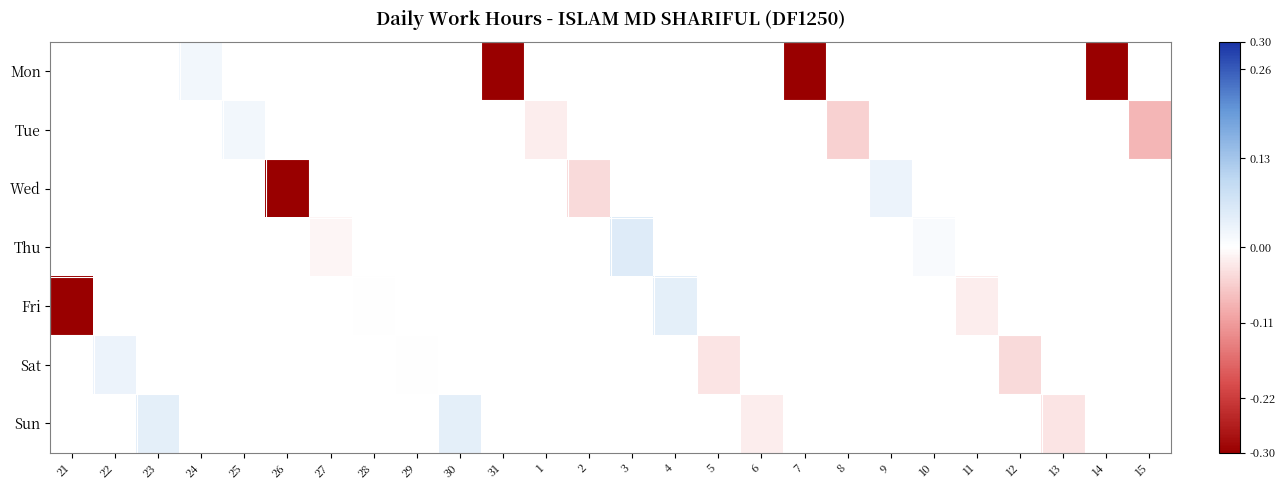

Is the value of Fri at 2 greater than the value of Sat at 7?

No